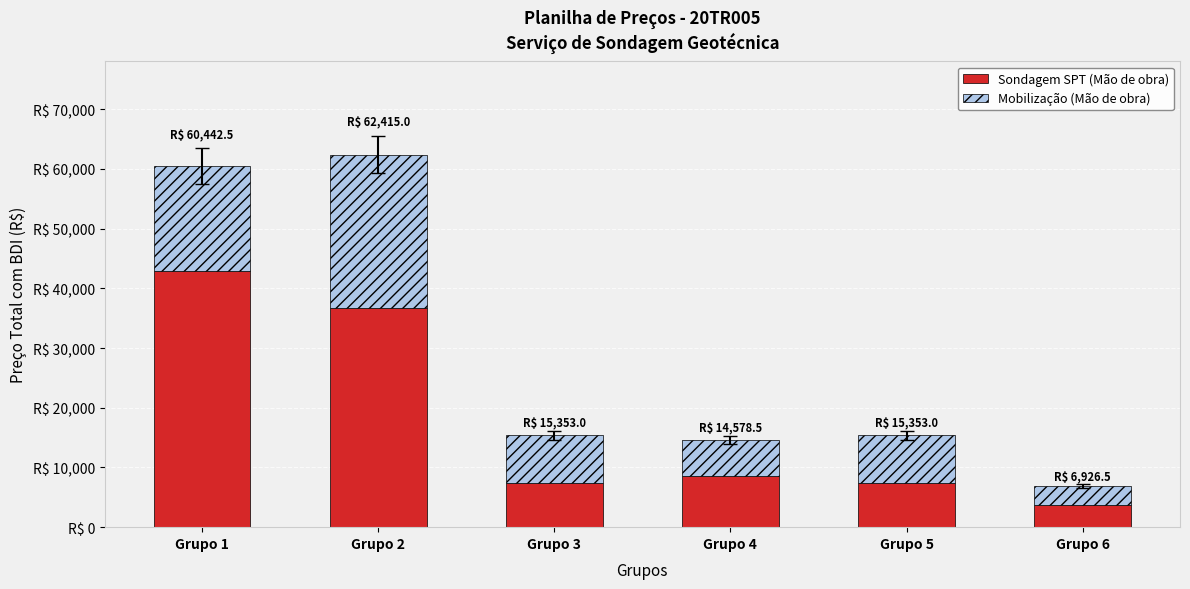

What are all the series names shown in the legend?

Sondagem SPT (Mão de obra), Mobilização (Mão de obra)